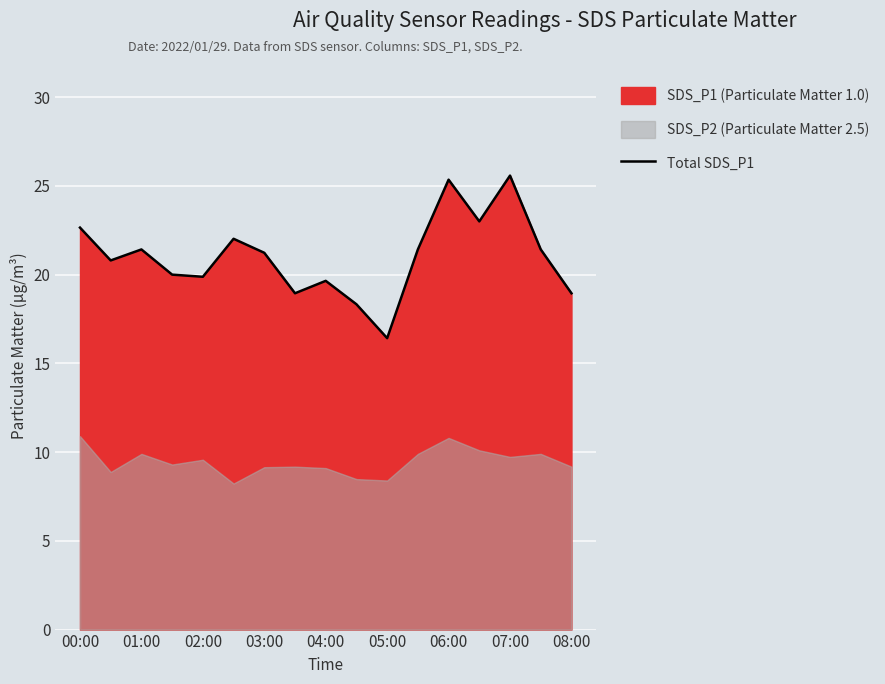

The value of Total SDS_P1 at 05:00 is 6.6. True or false?

False